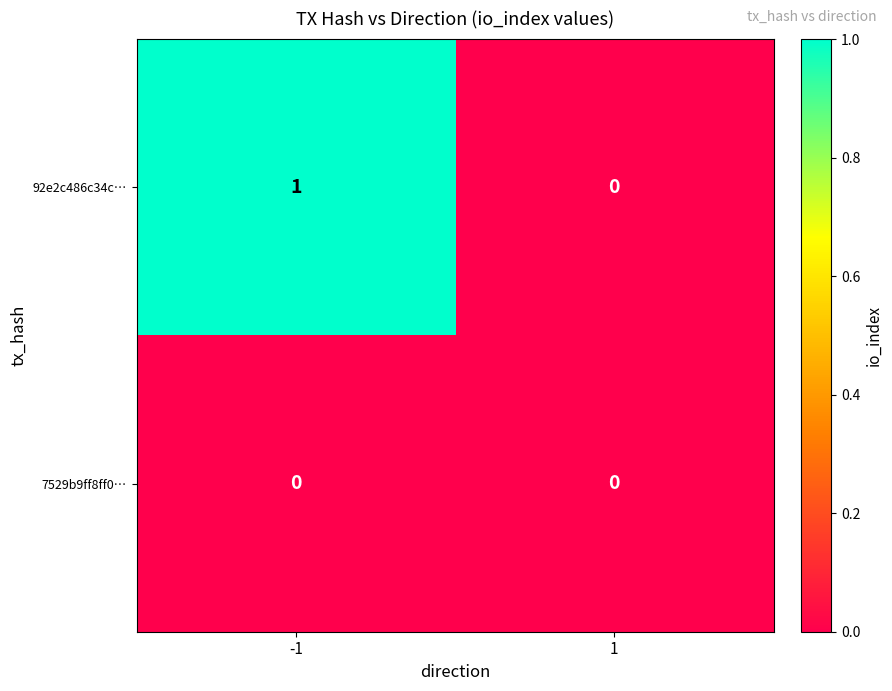

Reading left to right, transcribe all the data shown in this chart.

92e2c486c34c…: 1	0
7529b9ff8ff0…: 0	0